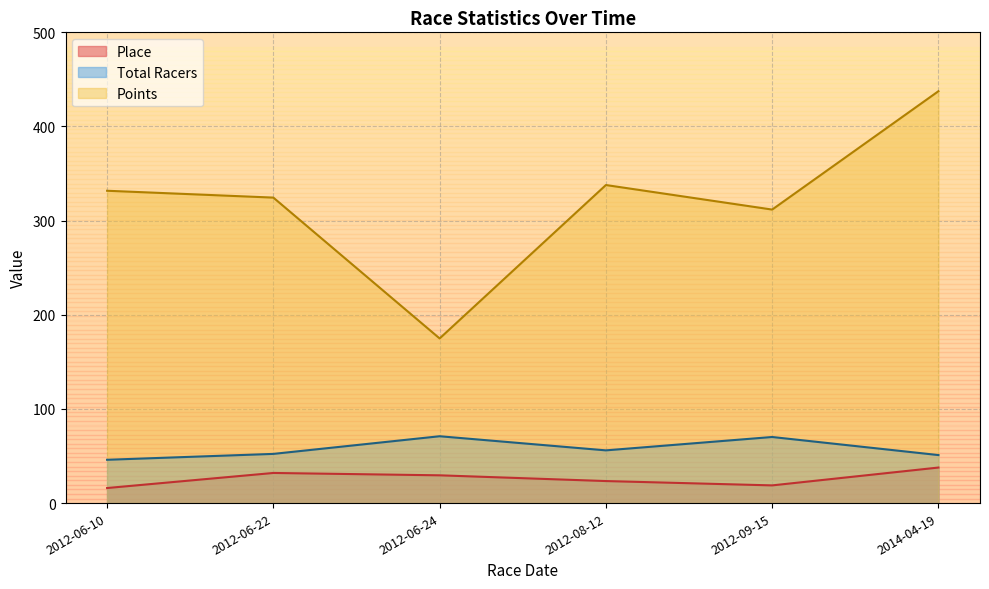

How many values in the Place series are below 29?

3